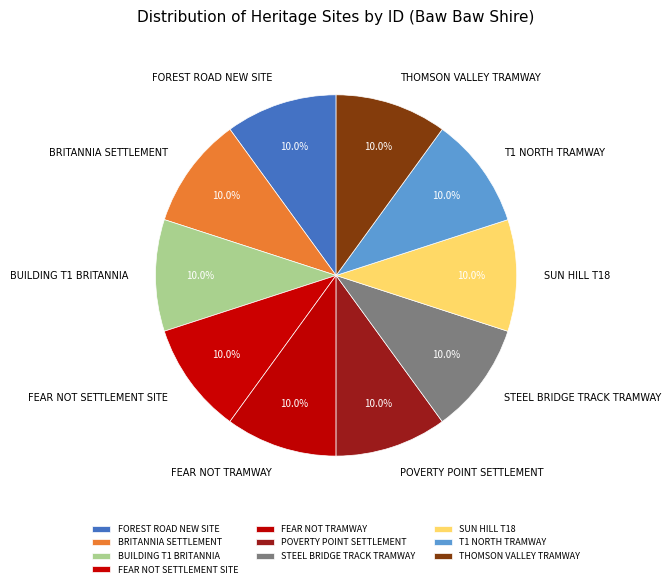

Does THOMSON VALLEY TRAMWAY represent more than half of the total?

No